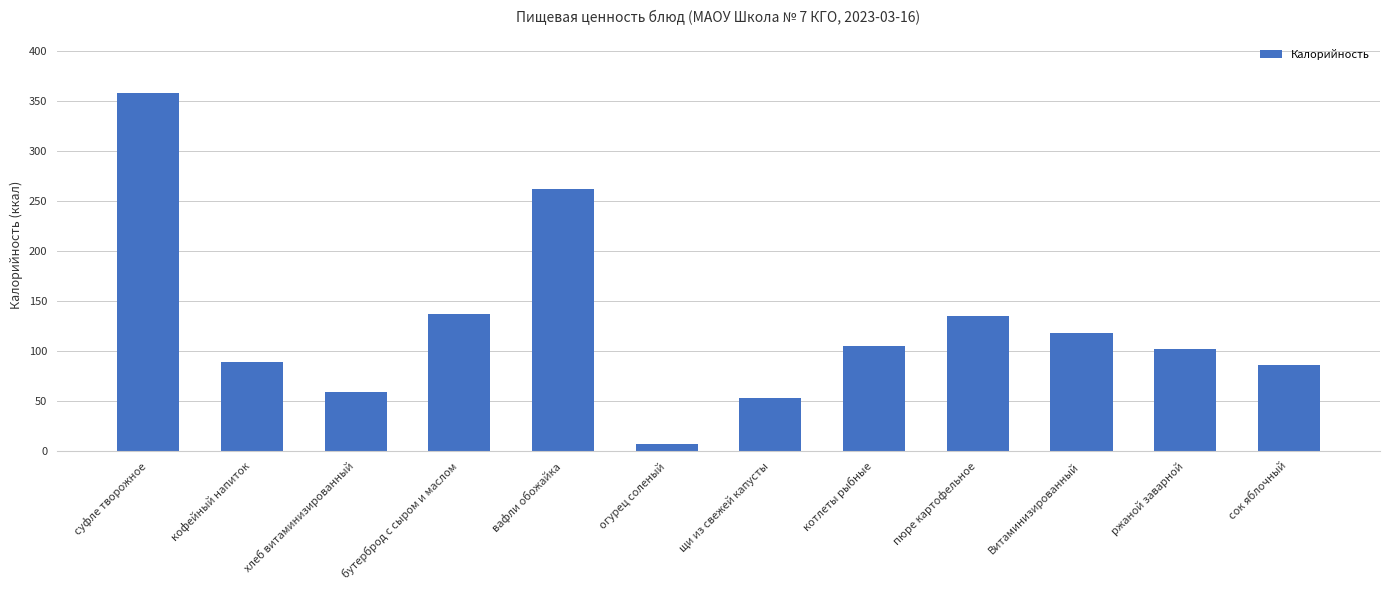

The chart shows a value of 59 at хлеб витаминизированный. True or false?

True